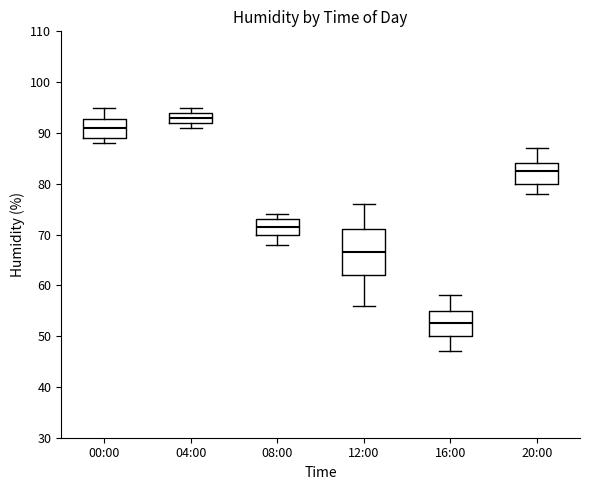

Reading left to right, read every box against the y-axis: the position of its median line, the range the box covers, and the ends of its whiskers. The values are not printed on the chart, so give them approximately, as read against the axis.

00:00: median 91, box 89 to 93, whiskers 88 to 95
04:00: median 93, box 92 to 94, whiskers 91 to 95
08:00: median 72, box 70 to 73, whiskers 68 to 74
12:00: median 67, box 62 to 71, whiskers 56 to 76
16:00: median 53, box 50 to 55, whiskers 47 to 58
20:00: median 83, box 80 to 84, whiskers 78 to 87